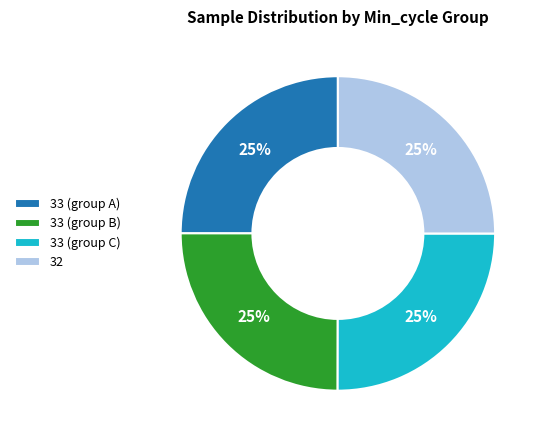

True or false: 33 (group A) accounts for 25% of the total.

True